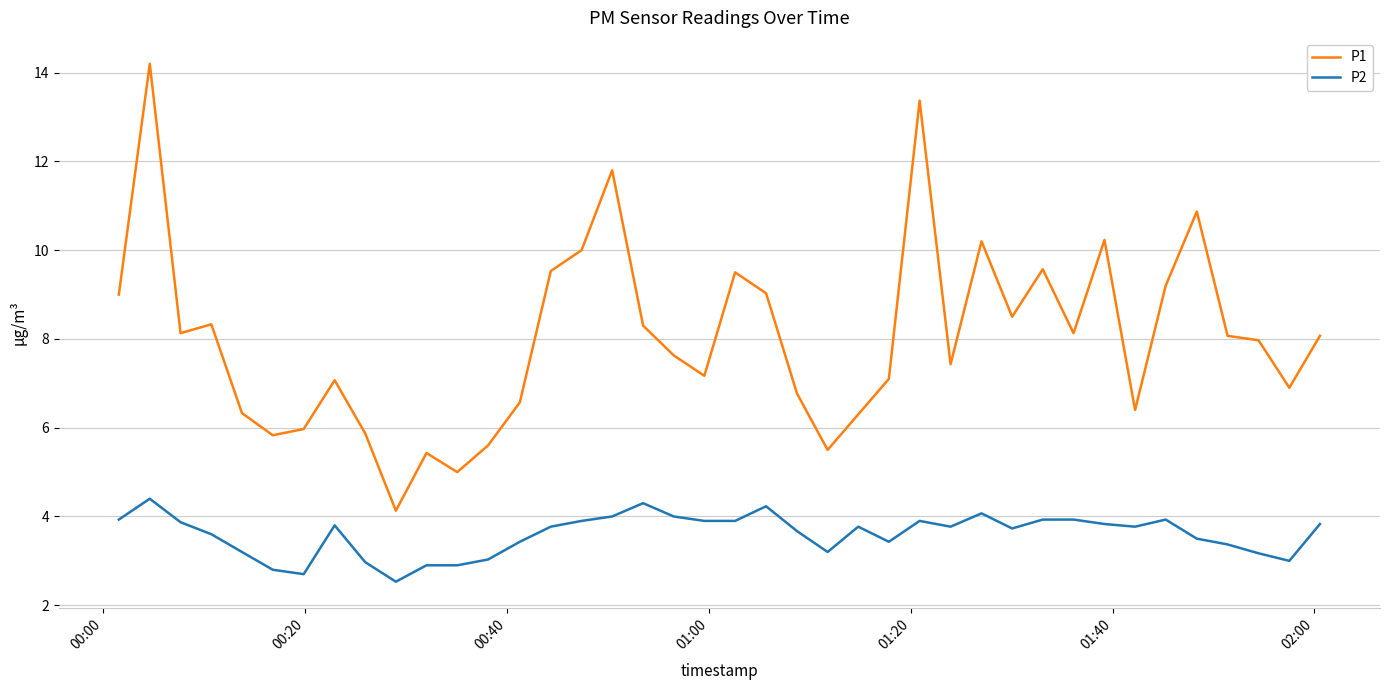

What is the smallest value displayed?

2.5